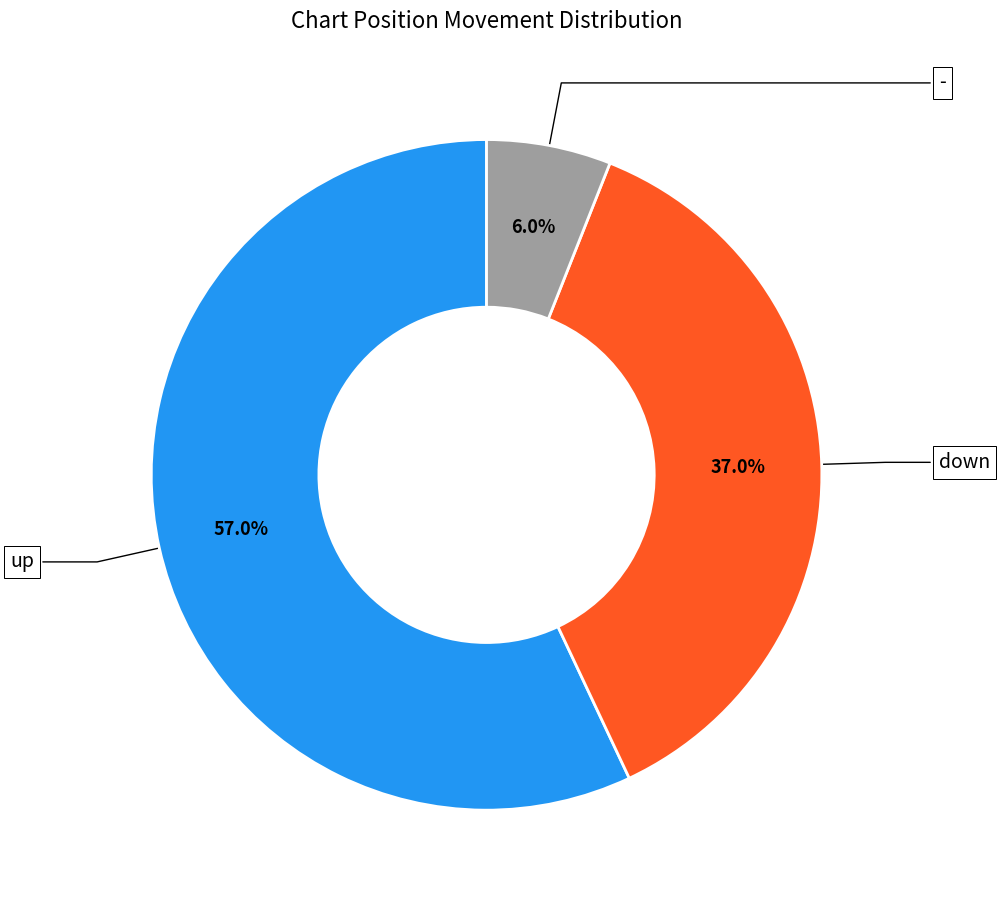

How many segments does this pie chart have?

3